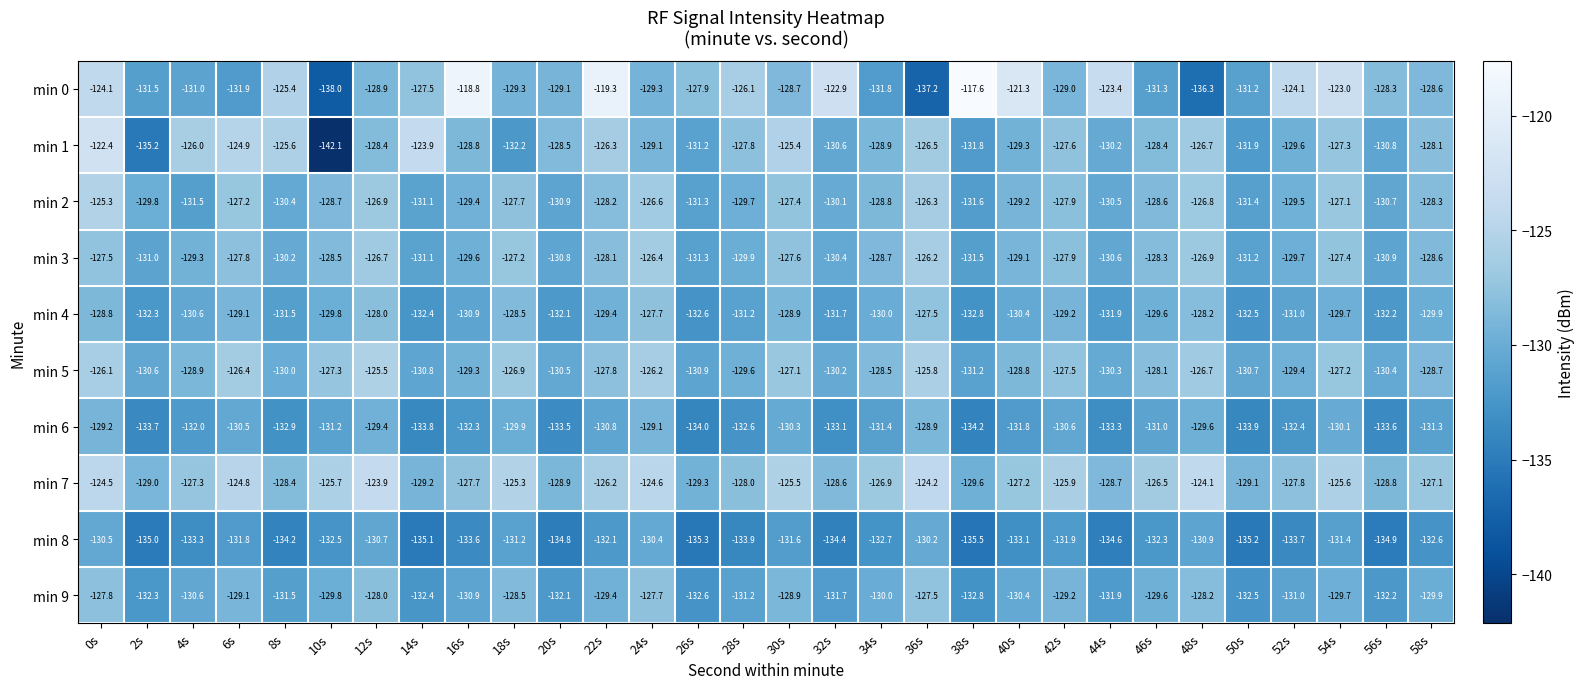

What is the sum of the min 3 values at 18s and 44s?

-257.8